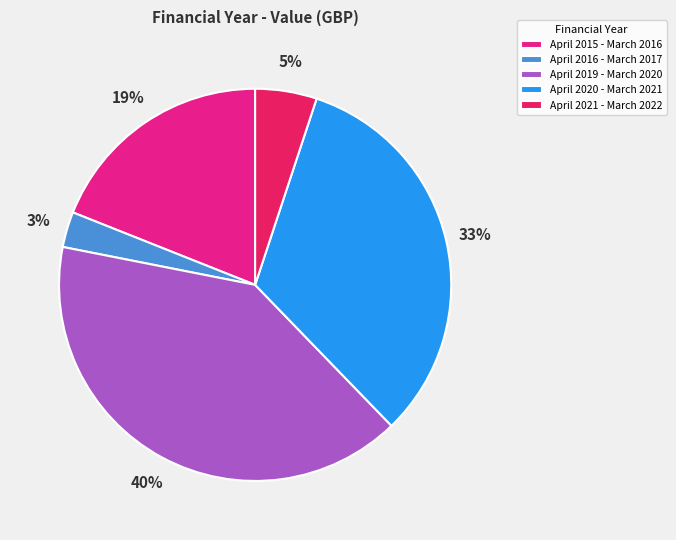

How many slices are in this pie chart?

5